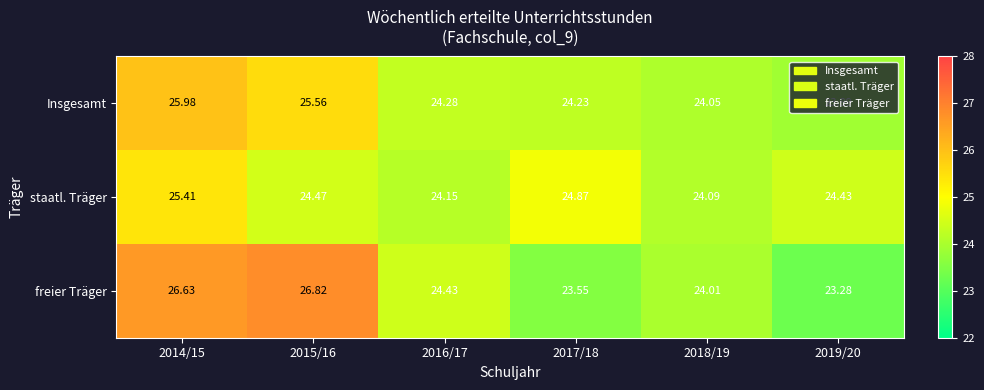

At 2015/16, list the series in order from smallest to largest.

staatl. Träger, Insgesamt, freier Träger